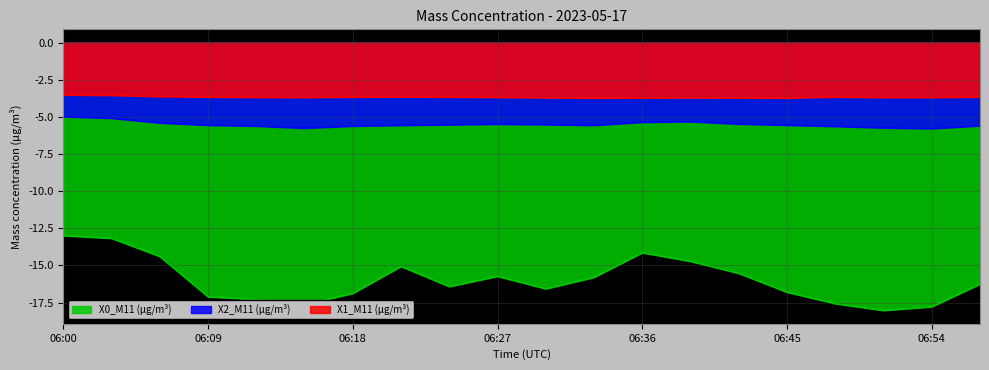

How many lines are shown in the chart?

3